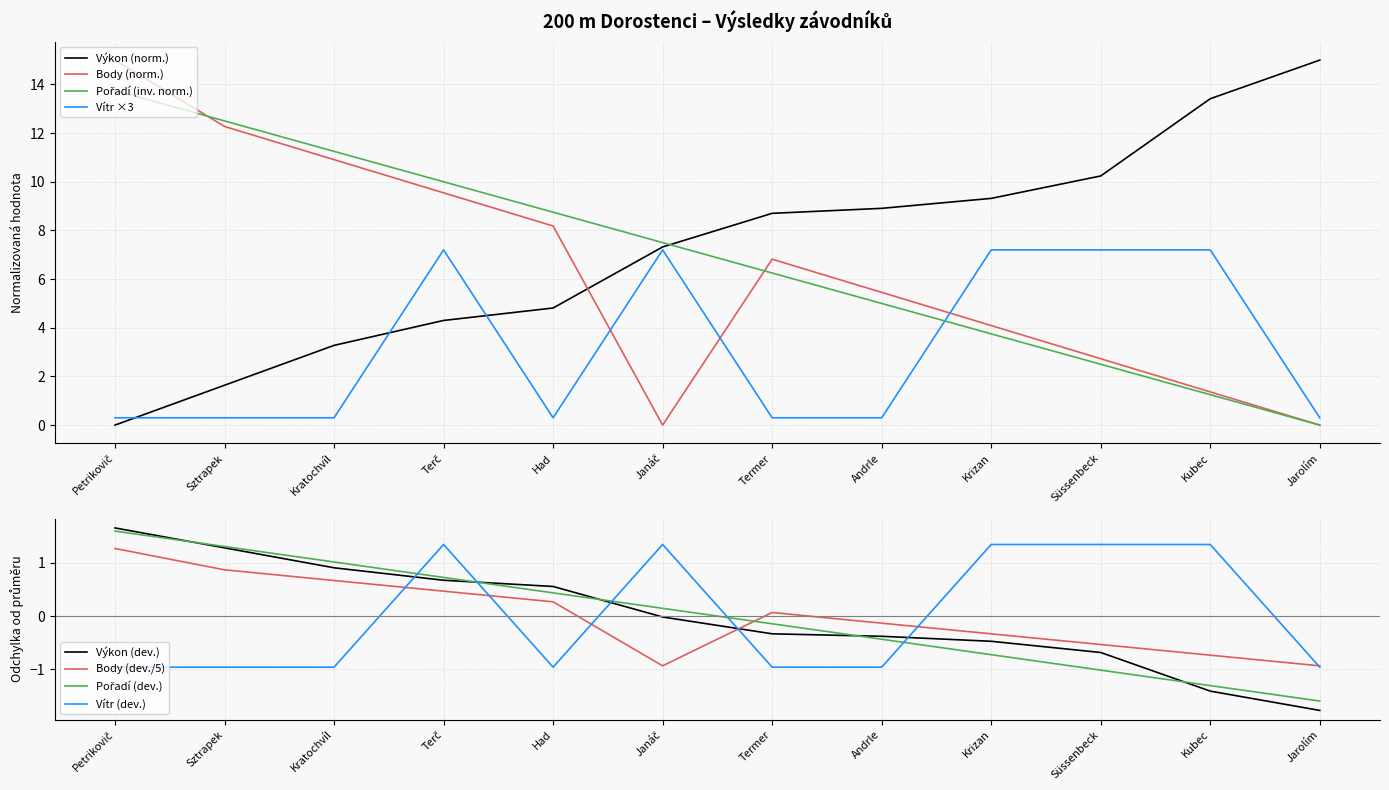

At which label does Výkon reach its minimum?

Petrikovič